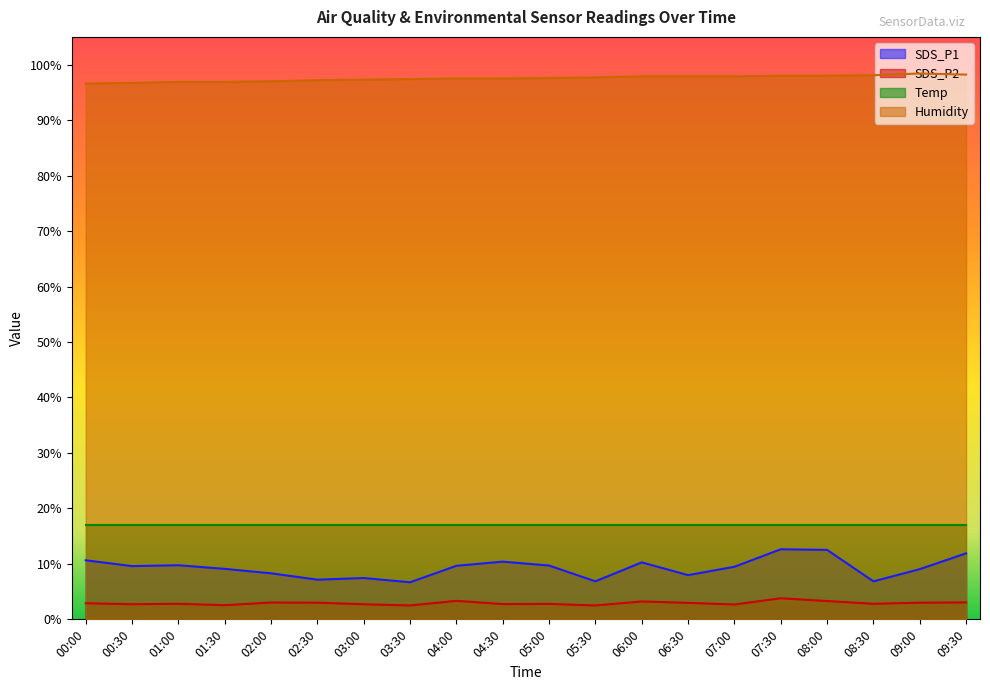

What are all the series names shown in the legend?

SDS_P1, SDS_P2, Temp, Humidity